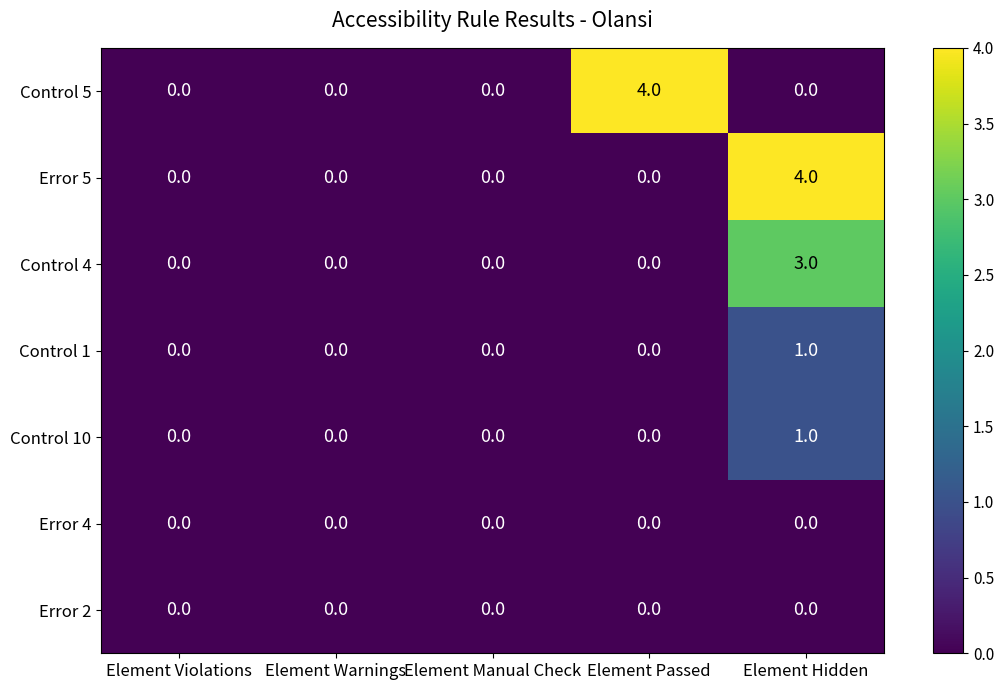

Which category has the highest value in the Control 4 series?

Element Hidden